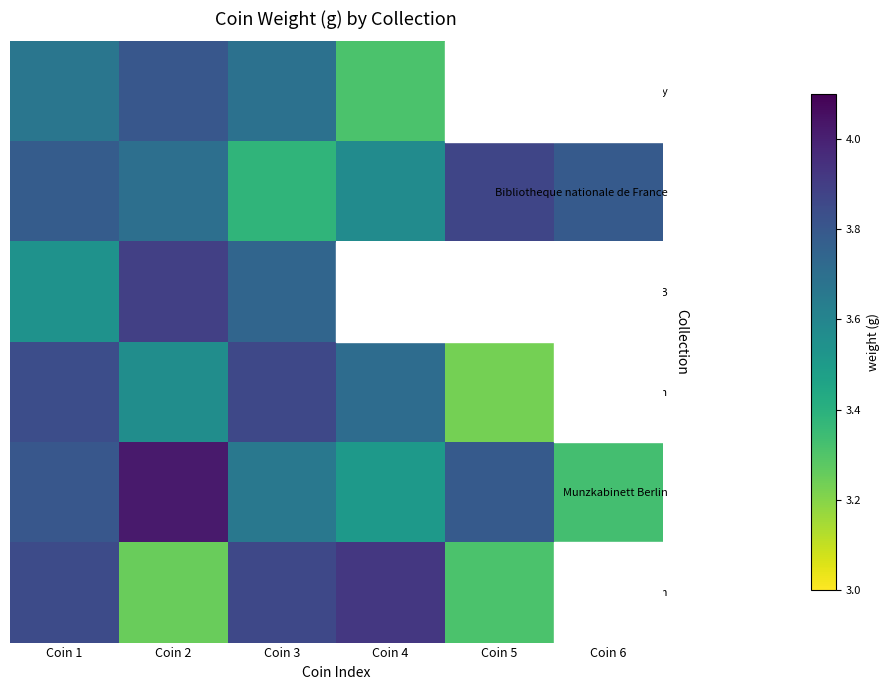

At which label does British Museum reach its peak?

Coin 4